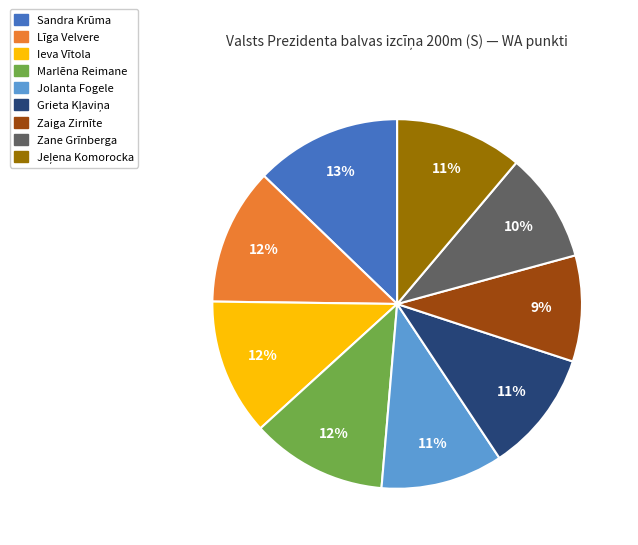

Count the number of slices in the pie.

9